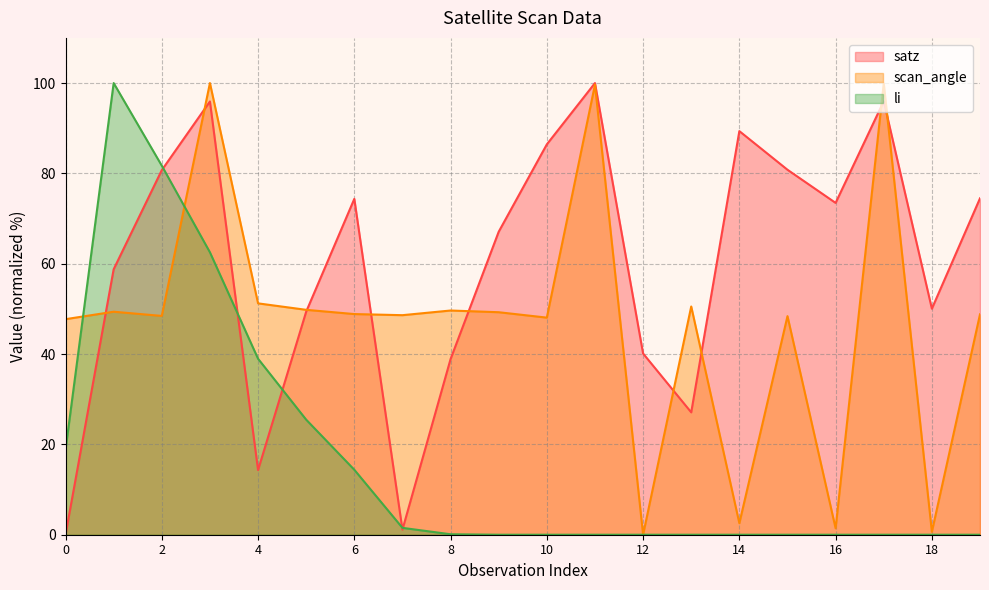

At which category is the sum across all series the highest?

3